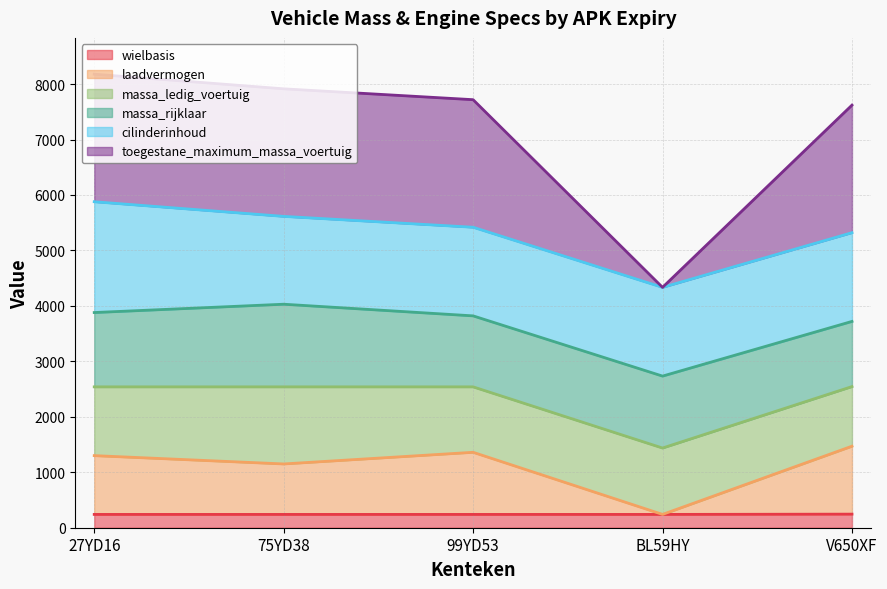

The wielbasis series shows 245 at V650XF. True or false?

True